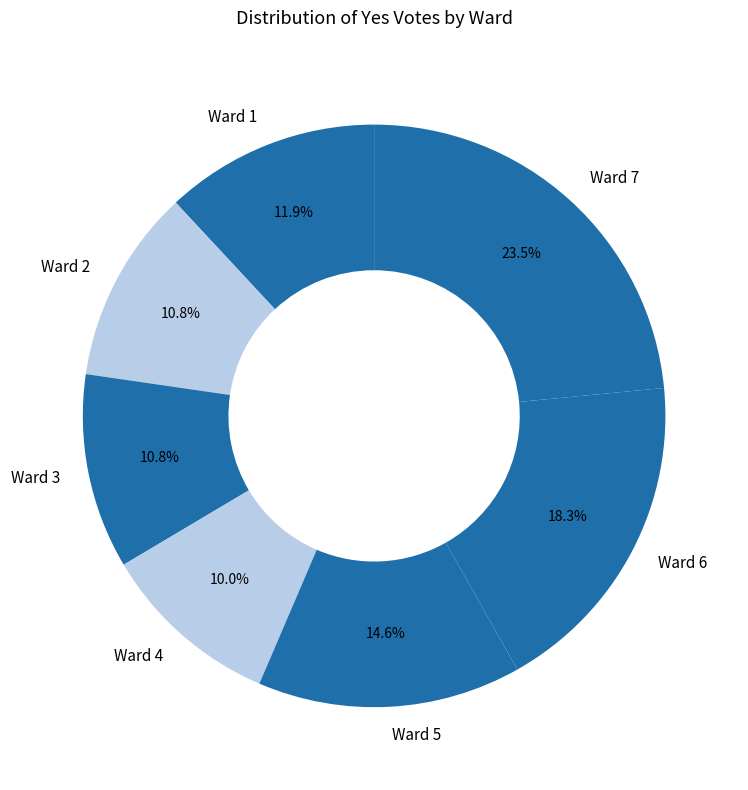

How many segments does this pie chart have?

7